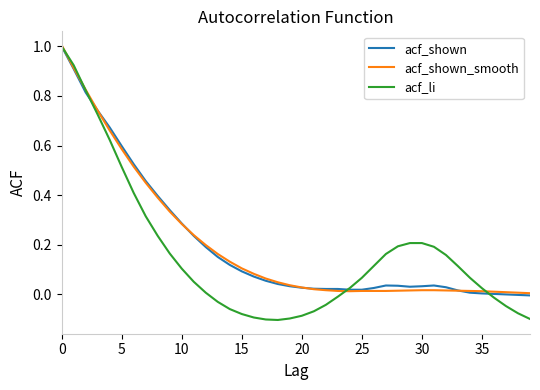

Which series has the widest spread of values?

acf_li